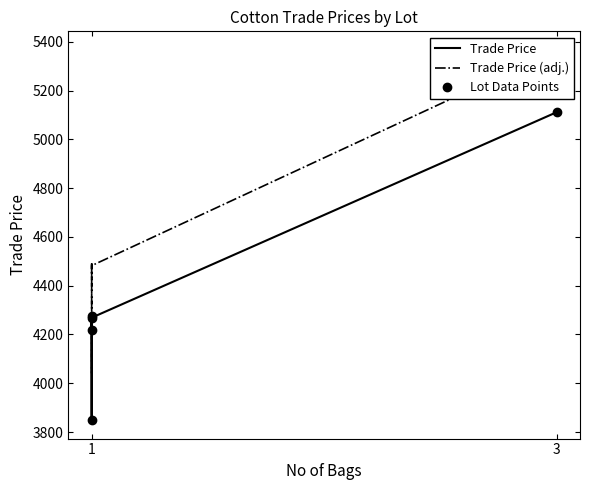

What are all the series names shown in the legend?

Trade Price, Trade Price (adj.), Lot Data Points